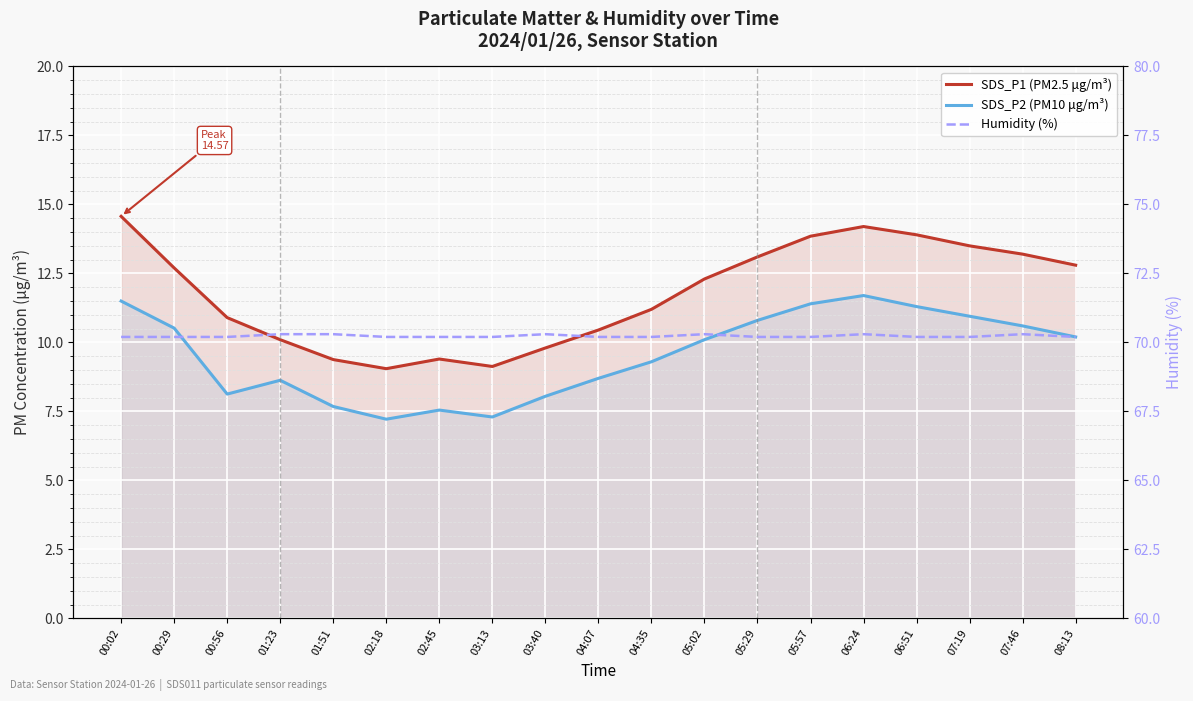

Which series has the largest total across all categories?

Humidity (%)